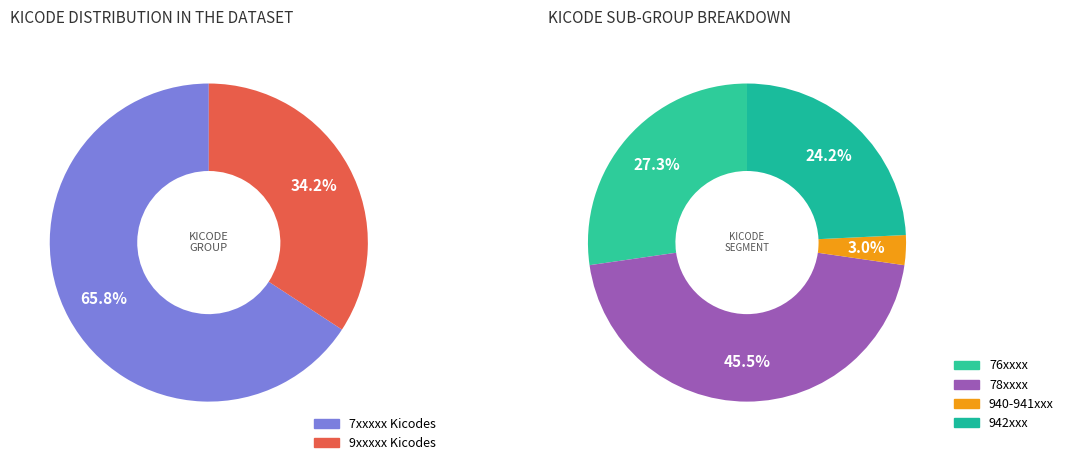

Does any single category account for the majority?

No